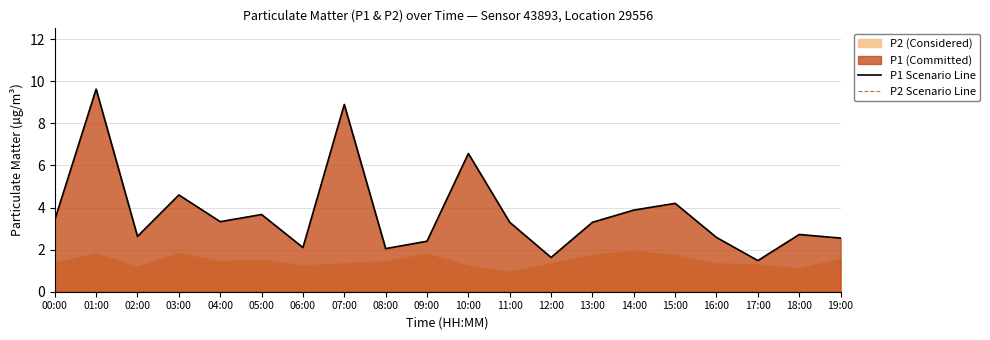

True or false: P2 Scenario Line and P1 Scenario Line cross at least once.

False